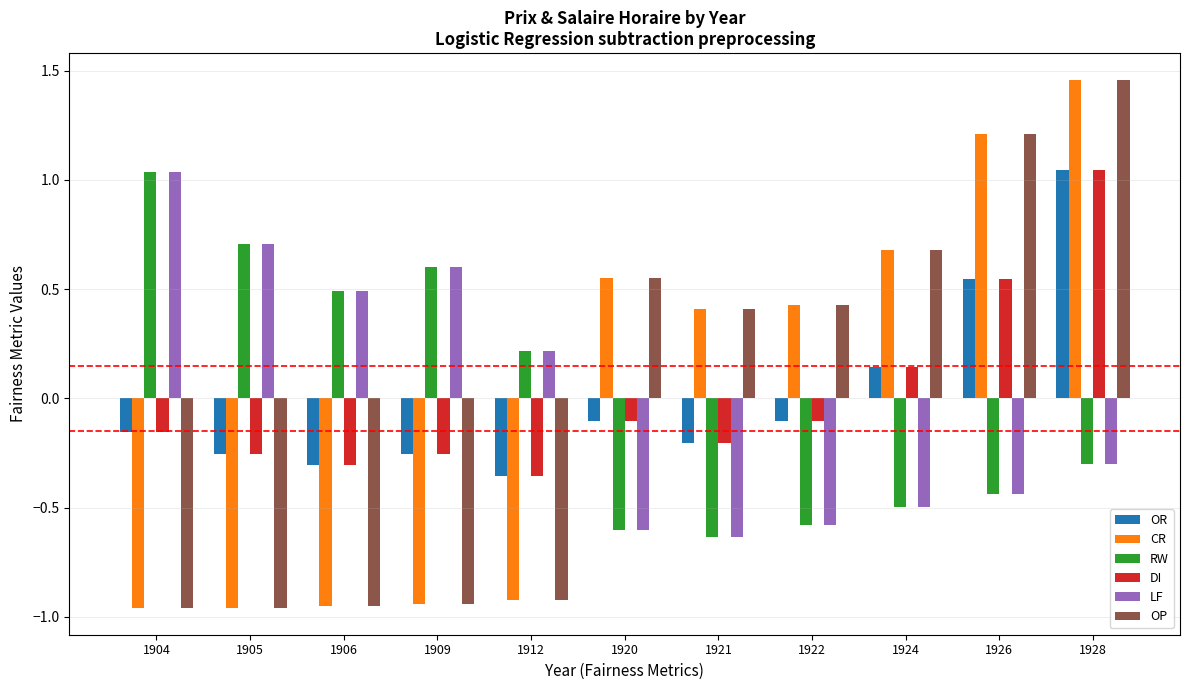

Are the bars grouped side by side (vs. stacked)?

Yes